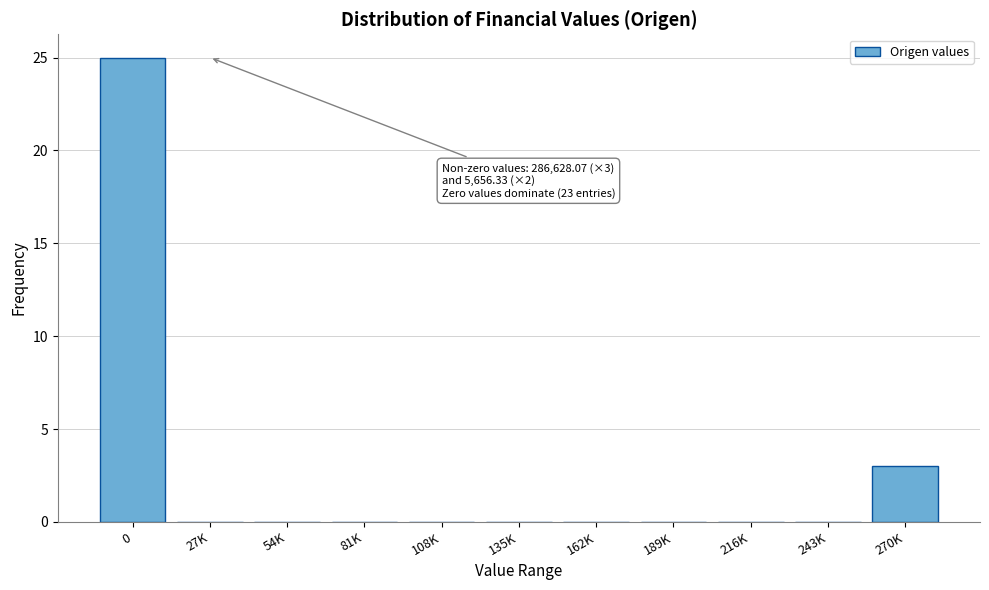

Reading left to right, transcribe all the data shown in this chart.

0=25	27K=0	54K=0	81K=0	108K=0	135K=0	162K=0	189K=0	216K=0	243K=0	270K=3